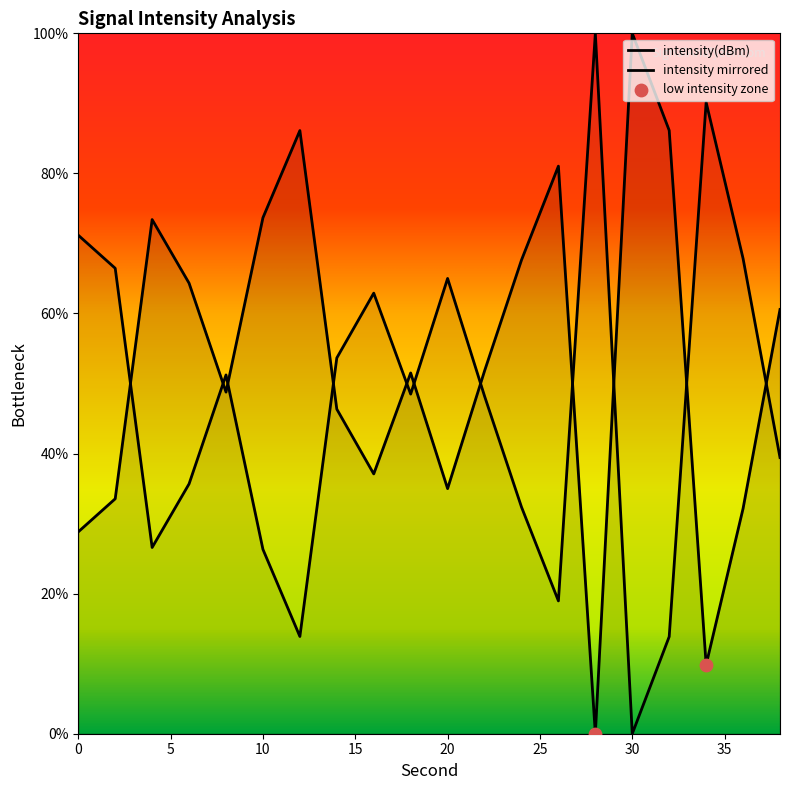

Approximately how many times larger is the value at 8 compared to 36?

1.5